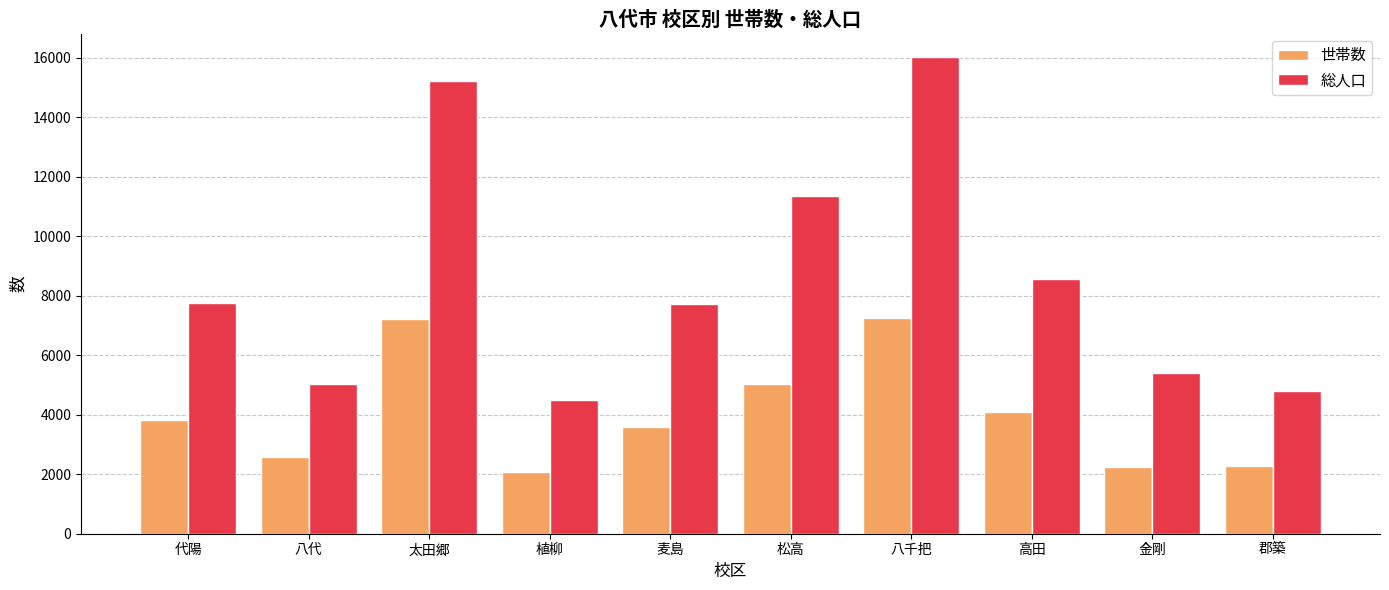

At 代陽, list the series in order from smallest to largest.

世帯数, 総人口